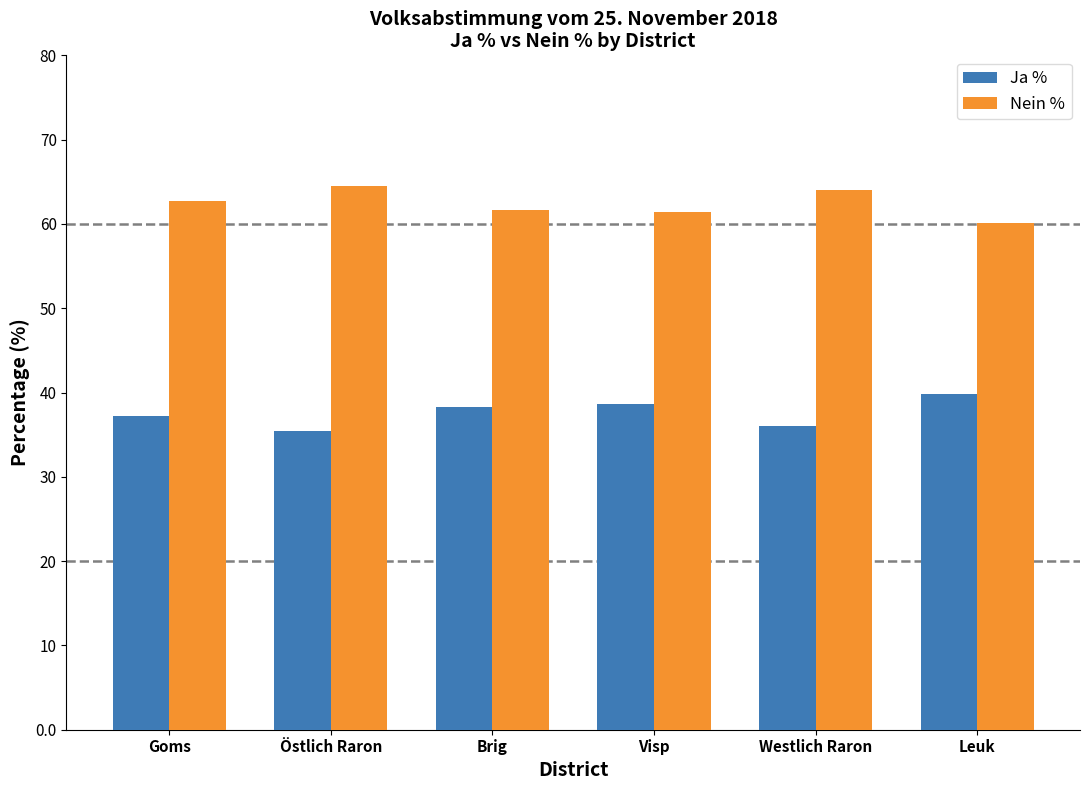

Reading left to right, extract all data points from this chart.

Ja %: Goms=37.2	Östlich Raron=35.5	Brig=38.3	Visp=38.6	Westlich Raron=36.0	Leuk=39.8
Nein %: Goms=62.8	Östlich Raron=64.5	Brig=61.7	Visp=61.4	Westlich Raron=64.0	Leuk=60.2